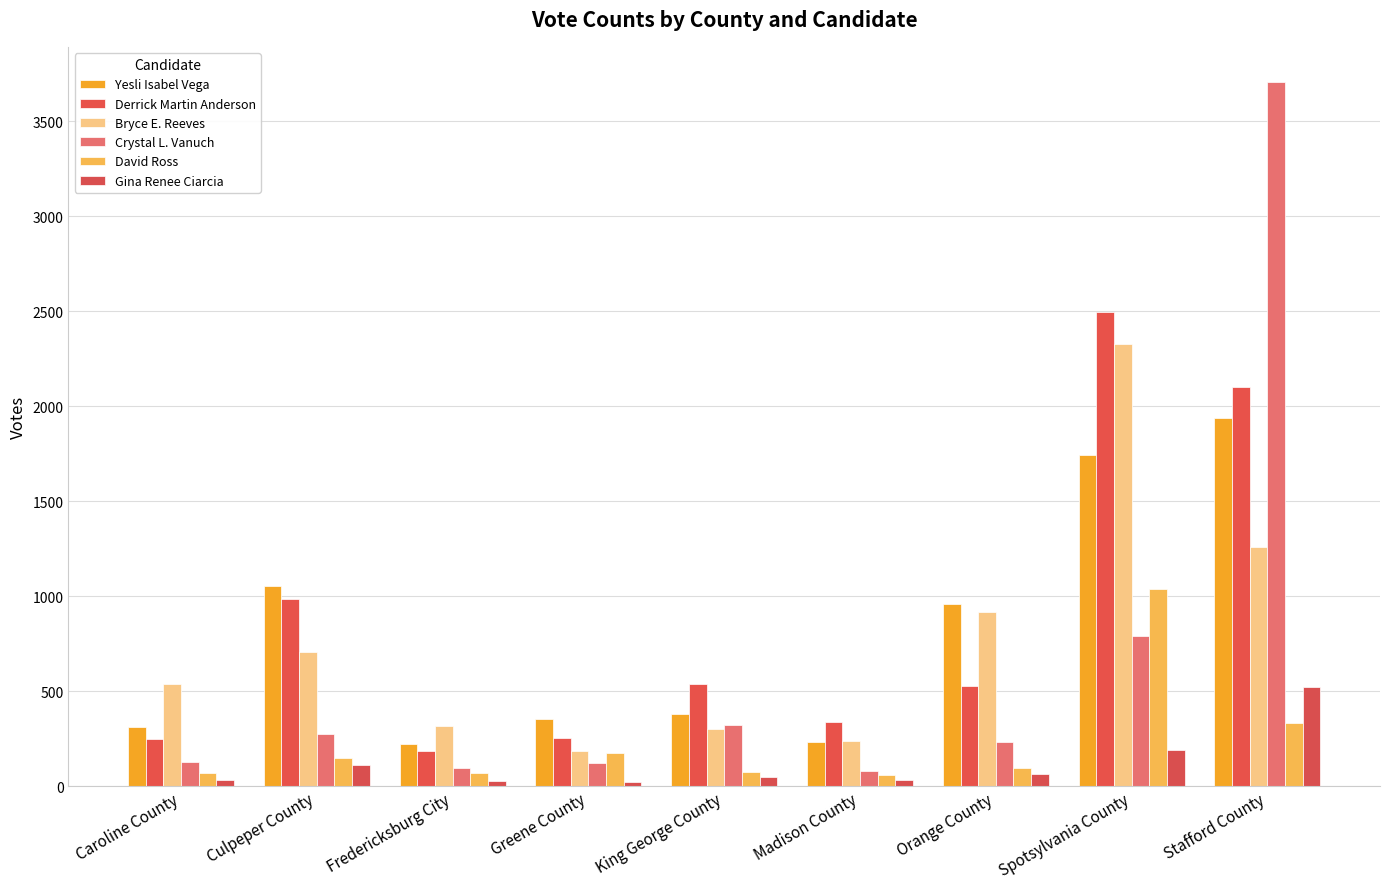

Is it true that Gina Renee Ciarcia equals 24 at Greene County?

True